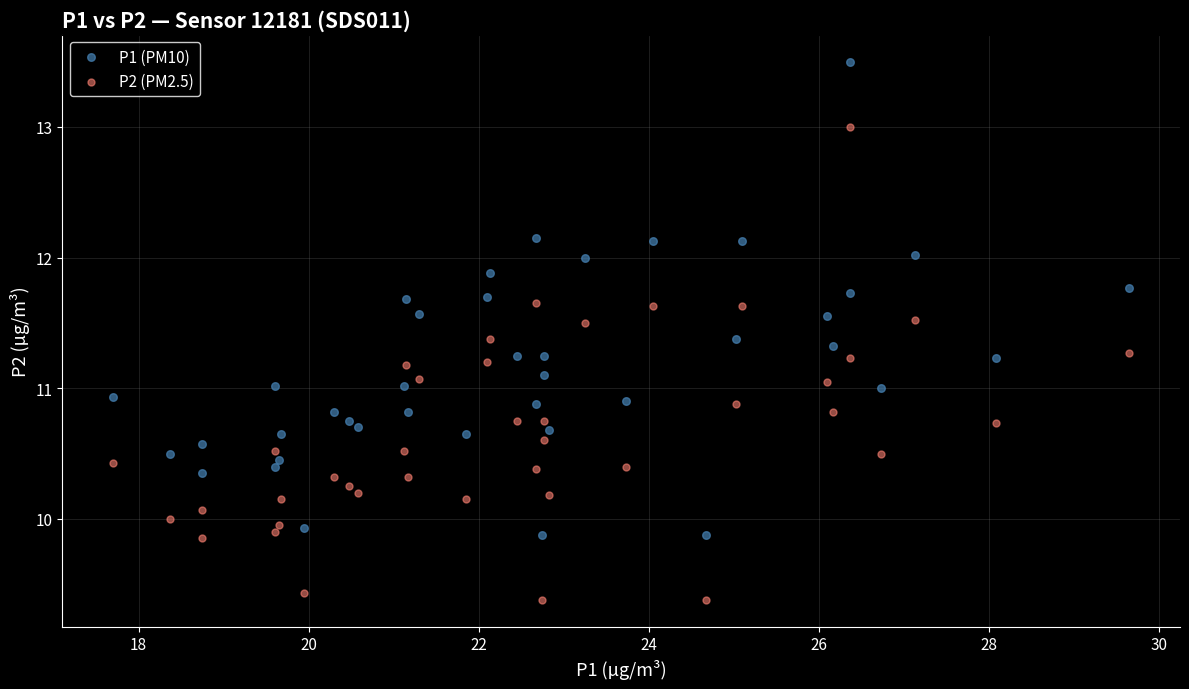

Which series reaches the maximum Y coordinate?

P1 (PM10)